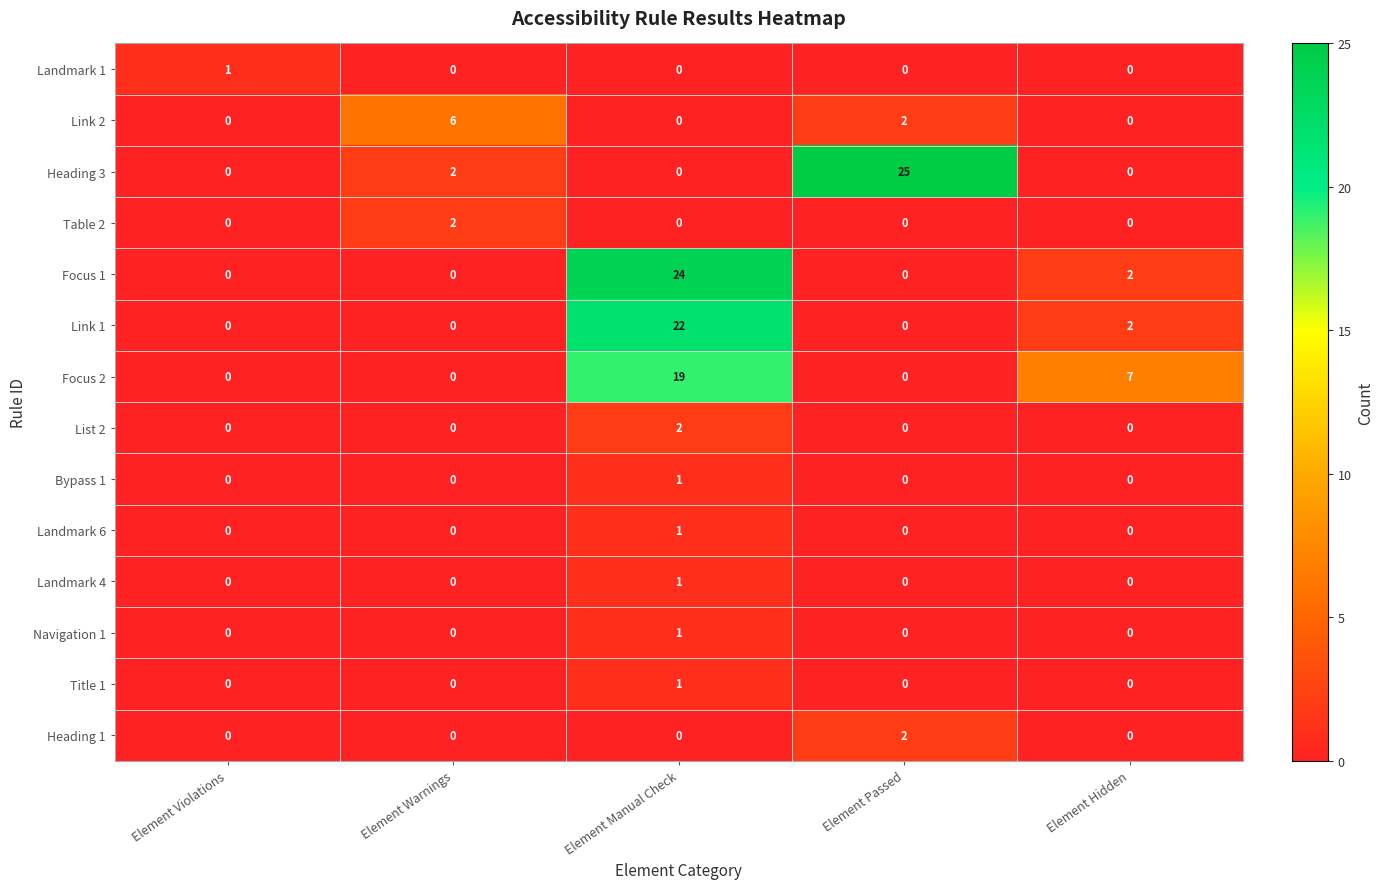

The value of Landmark 1 at Element Passed is 0. True or false?

True